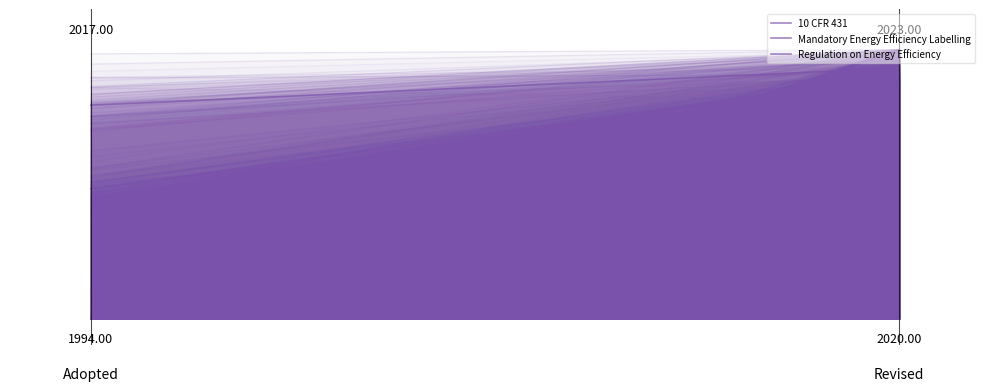

Count the number of categories in the chart.

2